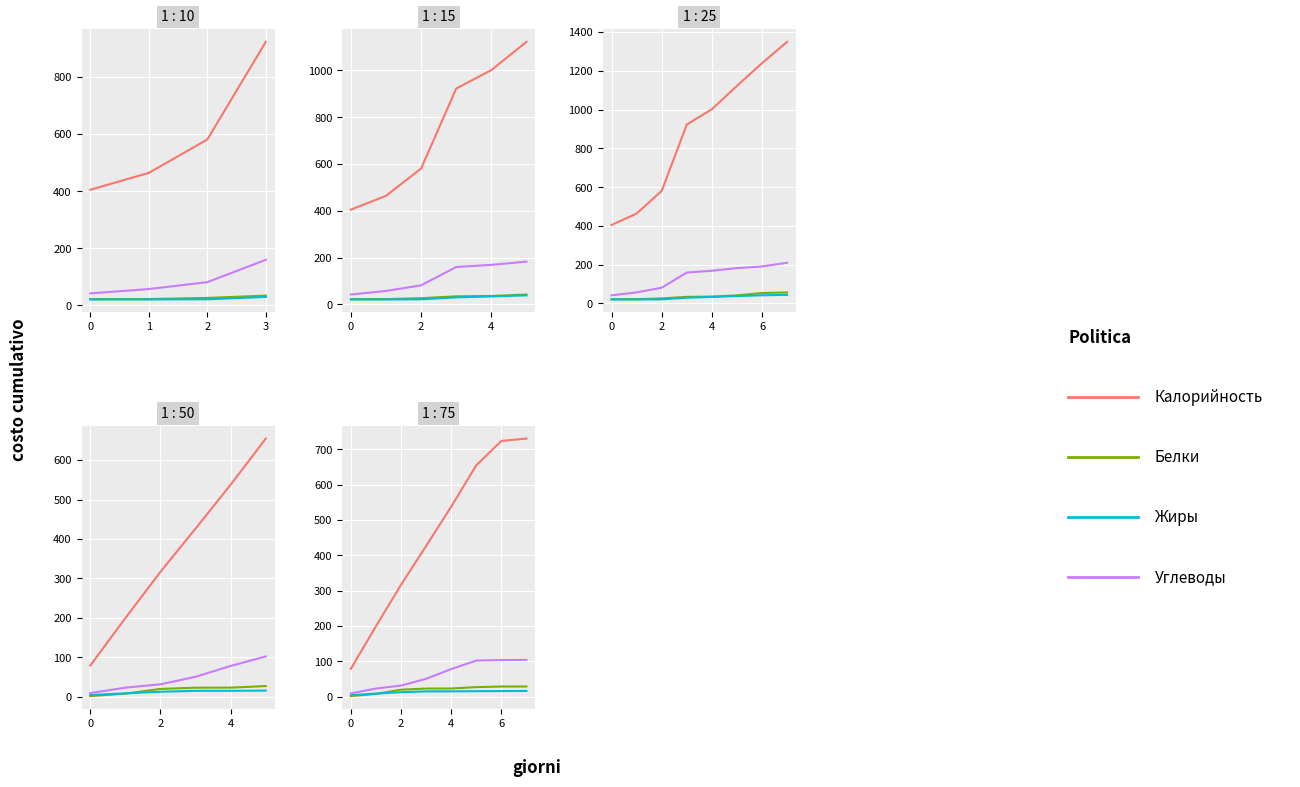

What are all the series names shown in the legend?

Калорийность, Белки, Жиры, Углеводы